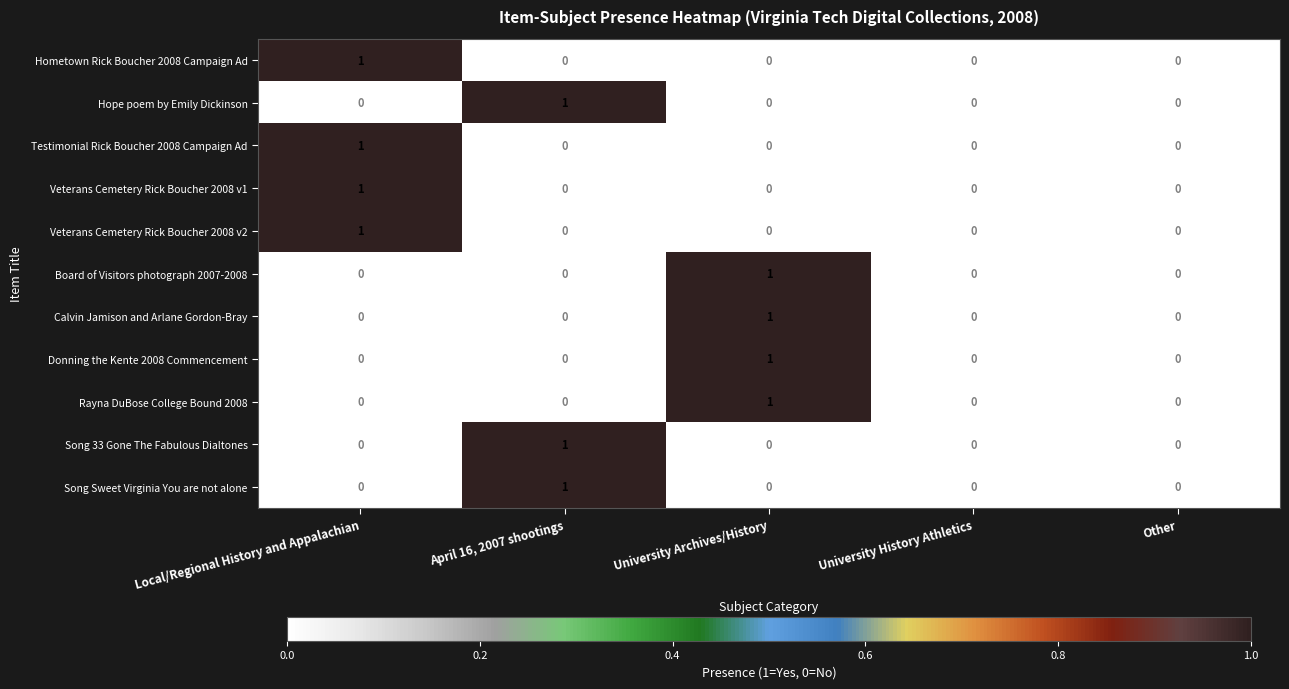

How many distinct data groups are displayed?

11